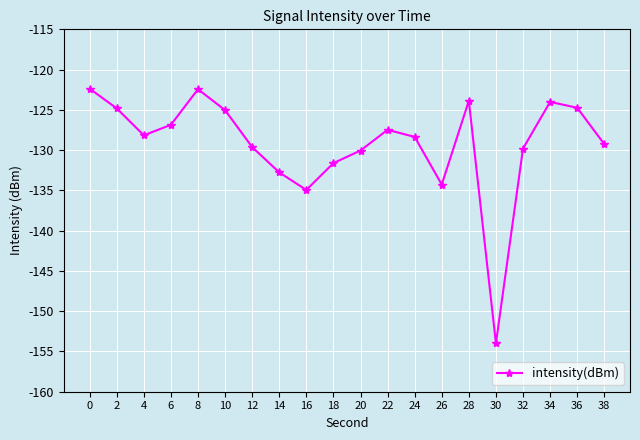

The chart shows a value of -127.5 at 22. True or false?

True